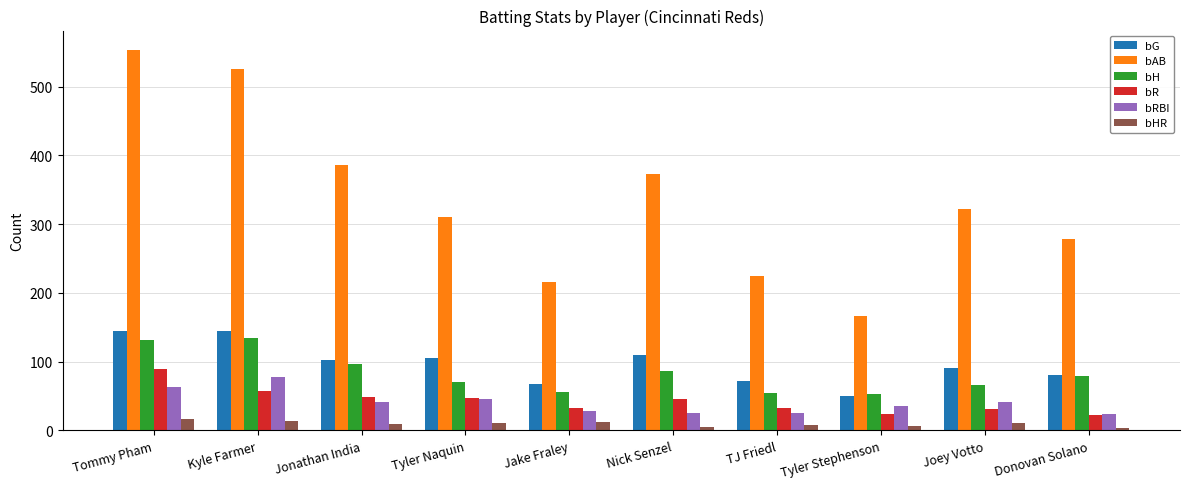

Is it true that bH equals 68 at Tommy Pham?

False